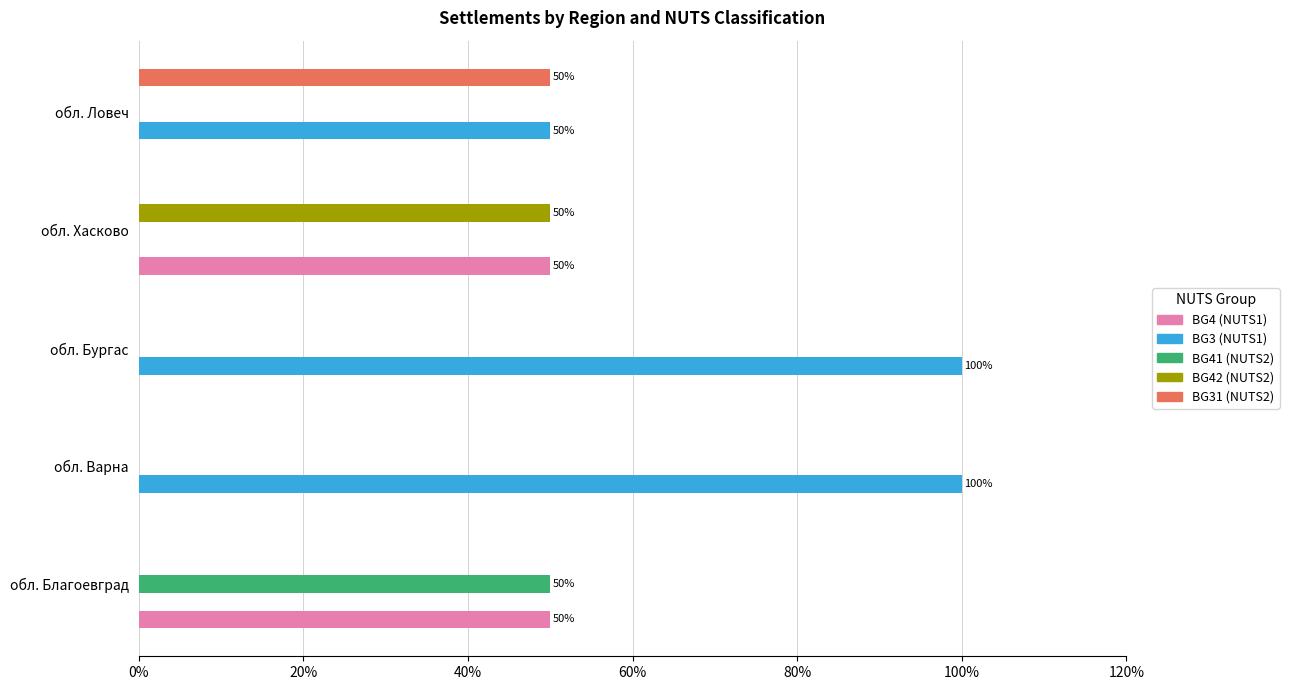

The BG4 (NUTS1) series shows 72 at обл. Хасково. True or false?

False